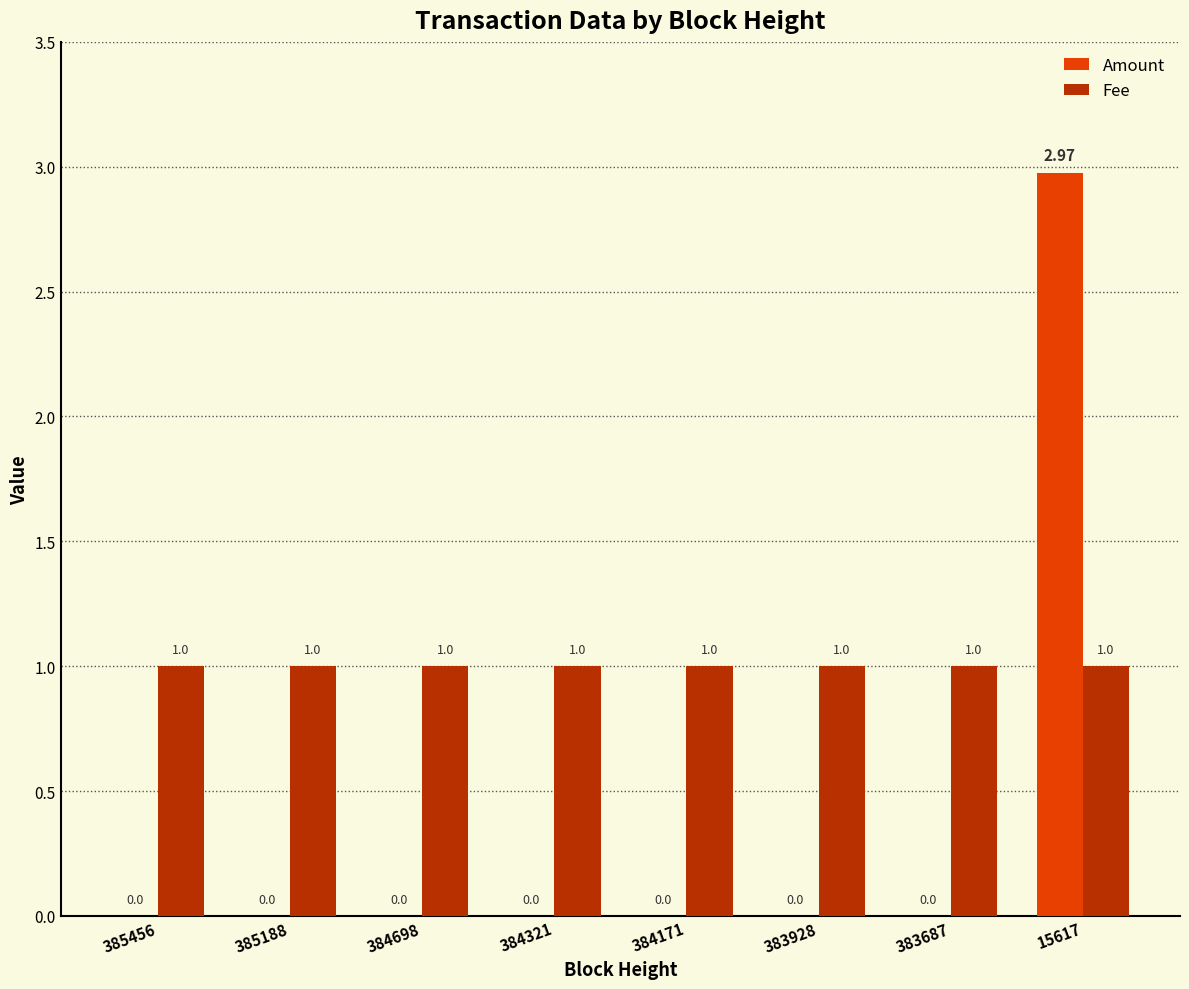

What is the sum of all Fee values?

8.0